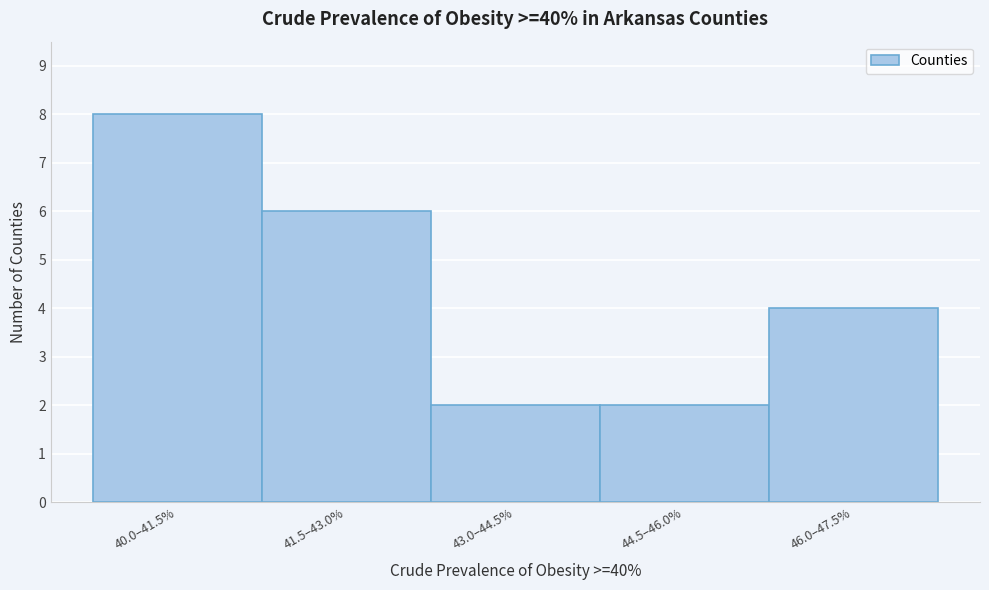

Reading left to right, extract all data points from this chart.

8	6	2	2	4